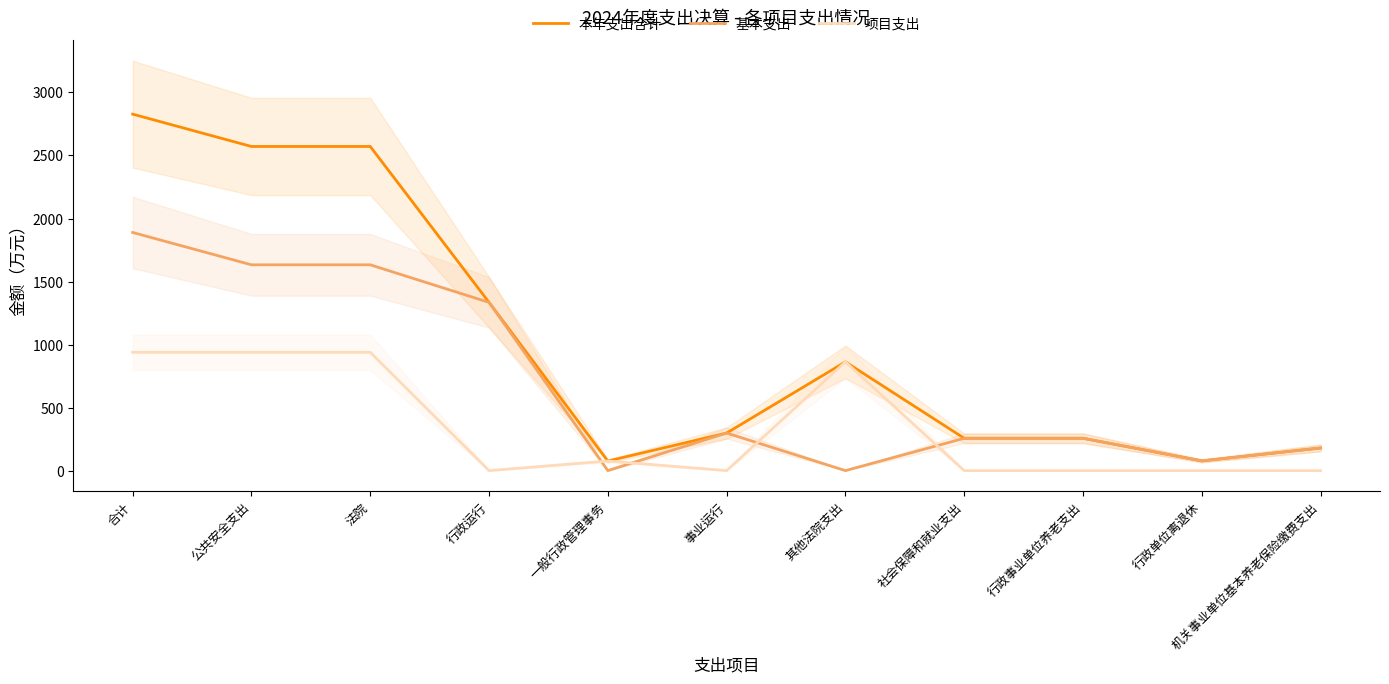

Which series has the largest total across all categories?

本年支出合计